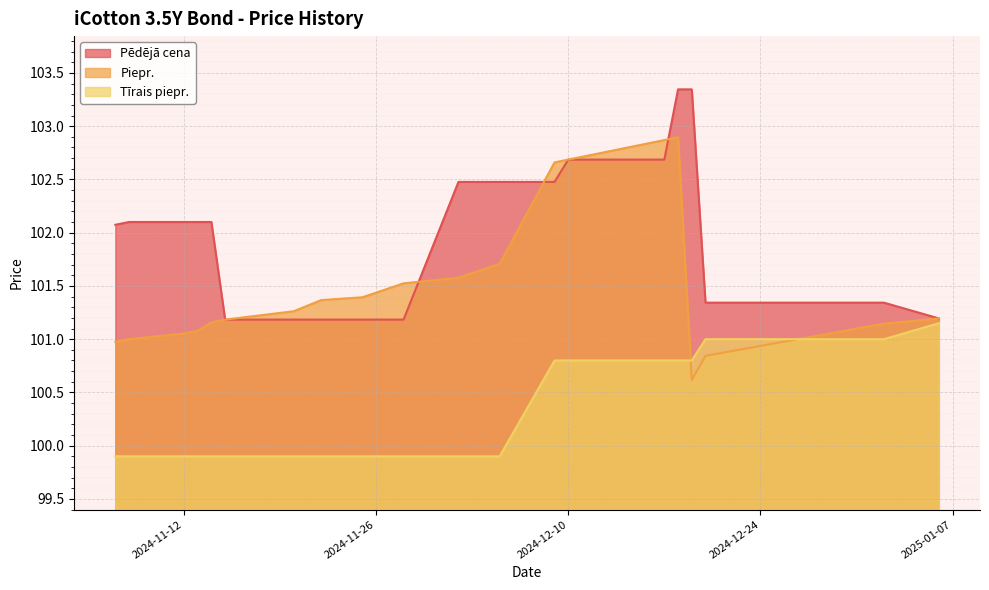

What is the sum of all Tīrais piepr. values?

2006.0